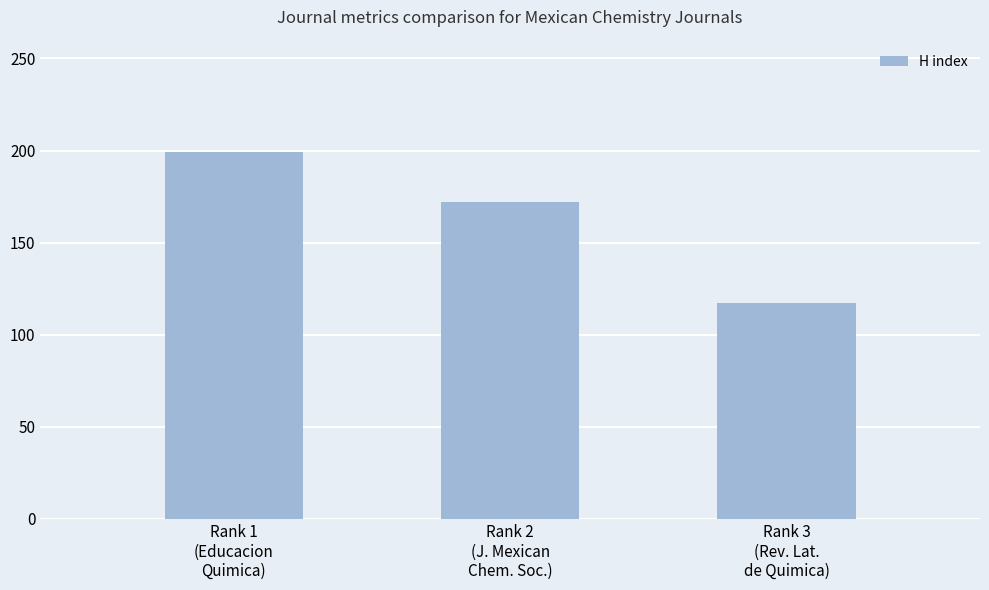

The value at Rank 3
(Rev. Lat.
de Quimica) is 117. True or false?

True